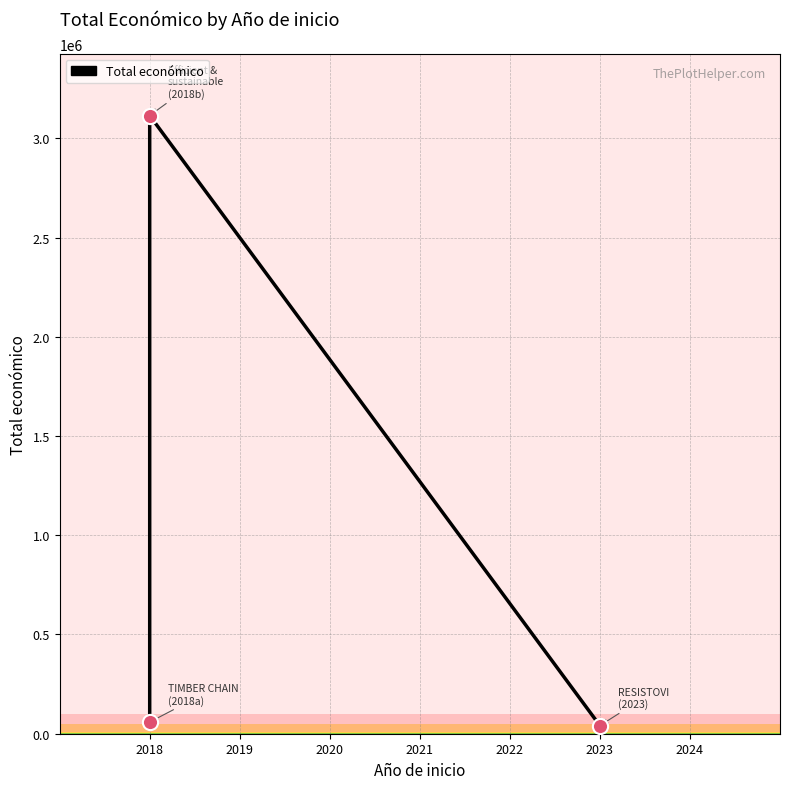

Between 2018 and 2023, which is larger?

2018